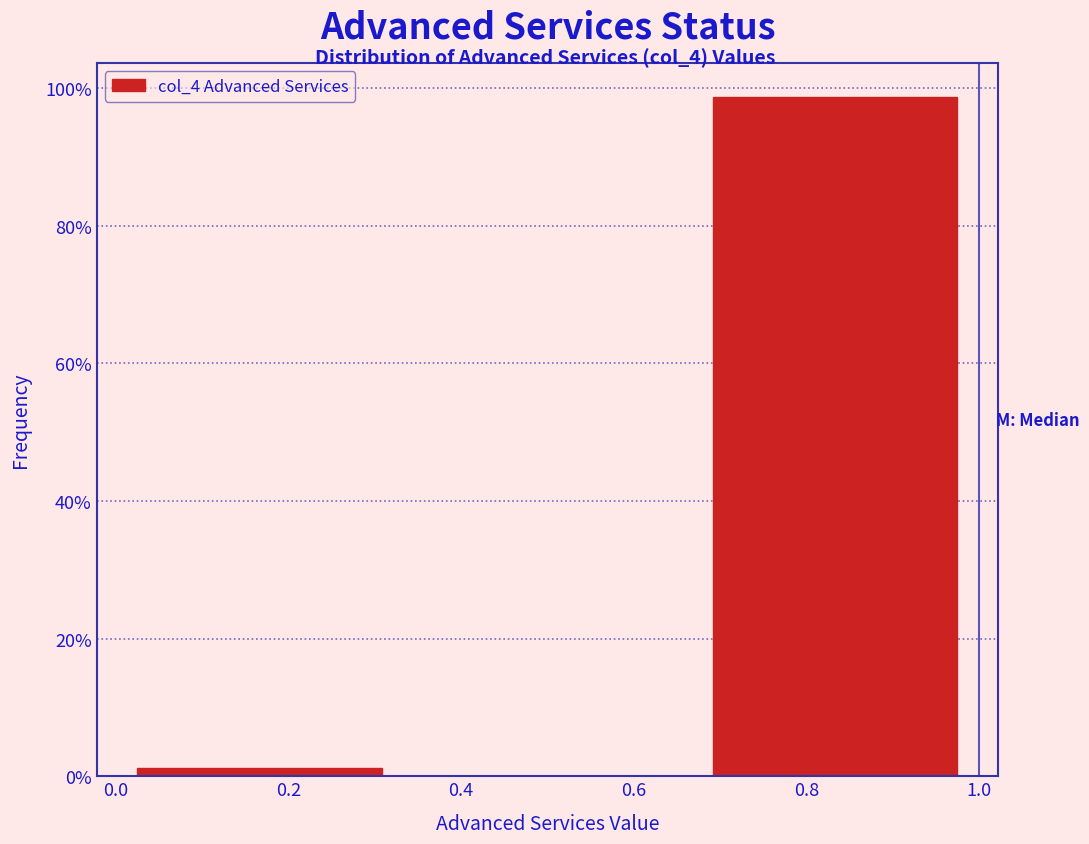

Reading left to right, list every bar in this chart as the range it spans on the x-axis followed by its height. Neither the bar edges nor the heights are printed on the chart, so give them approximately, as read against the axes.

0.00 to 0.34: under 2
0.34 to 0.66: 0
0.66 to 1.00: 98